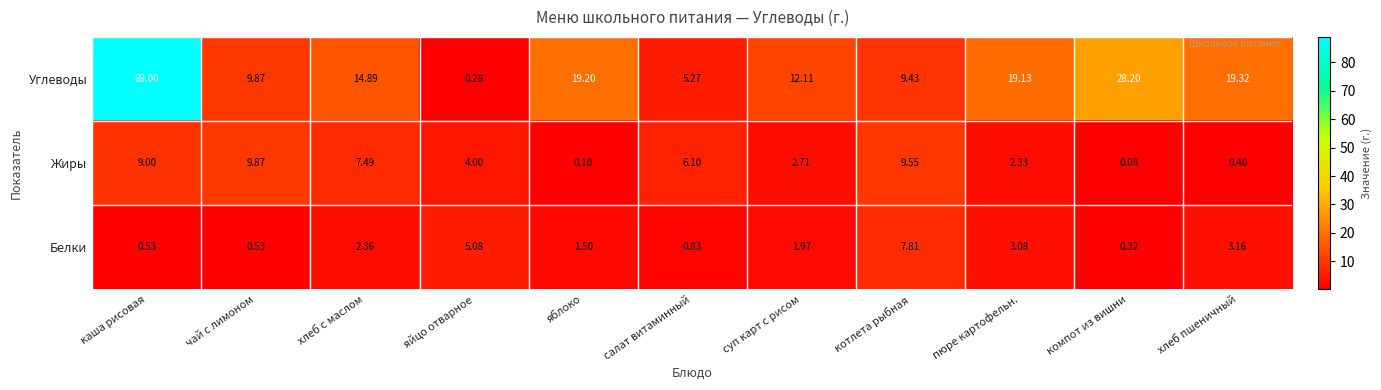

Rank the series at яйцо отварное from lowest to highest value.

Углеводы, Жиры, Белки